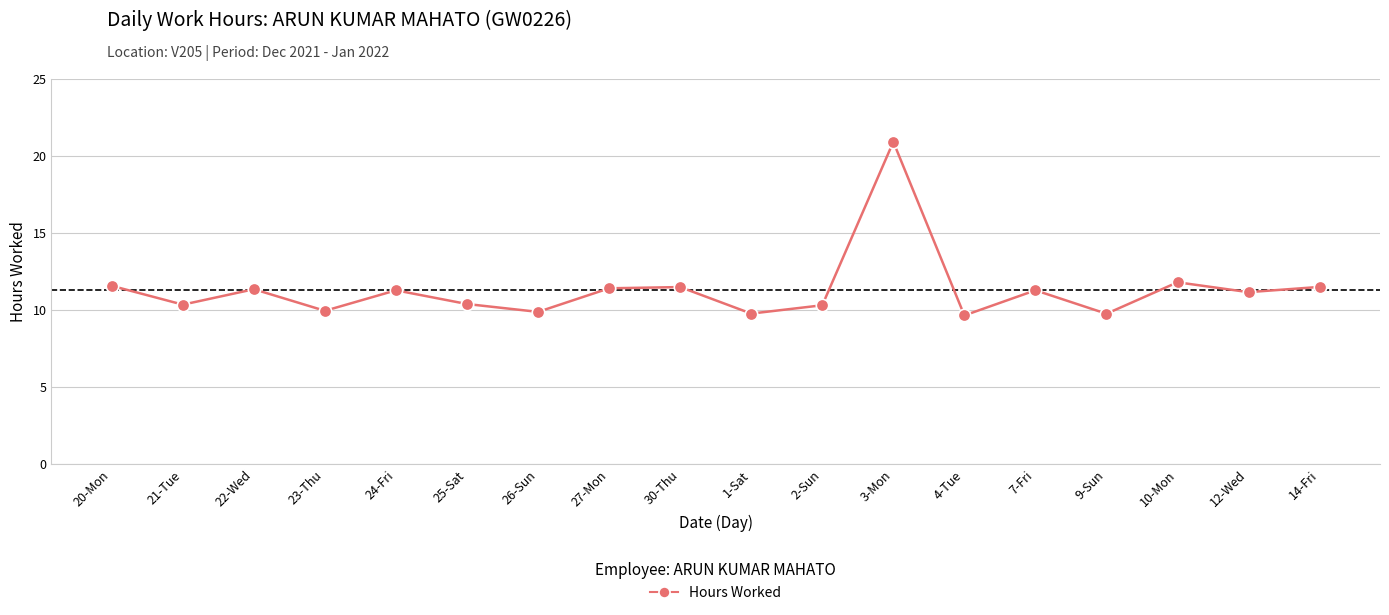

Which has a higher value, 26-Sun or 10-Mon?

10-Mon